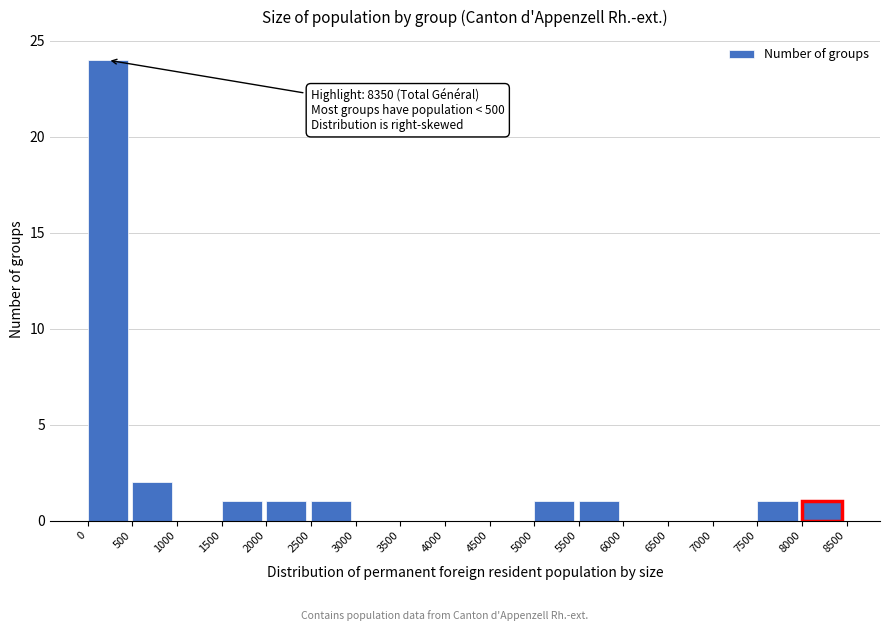

Which range on the x-axis has the tallest bar?

0 to 500